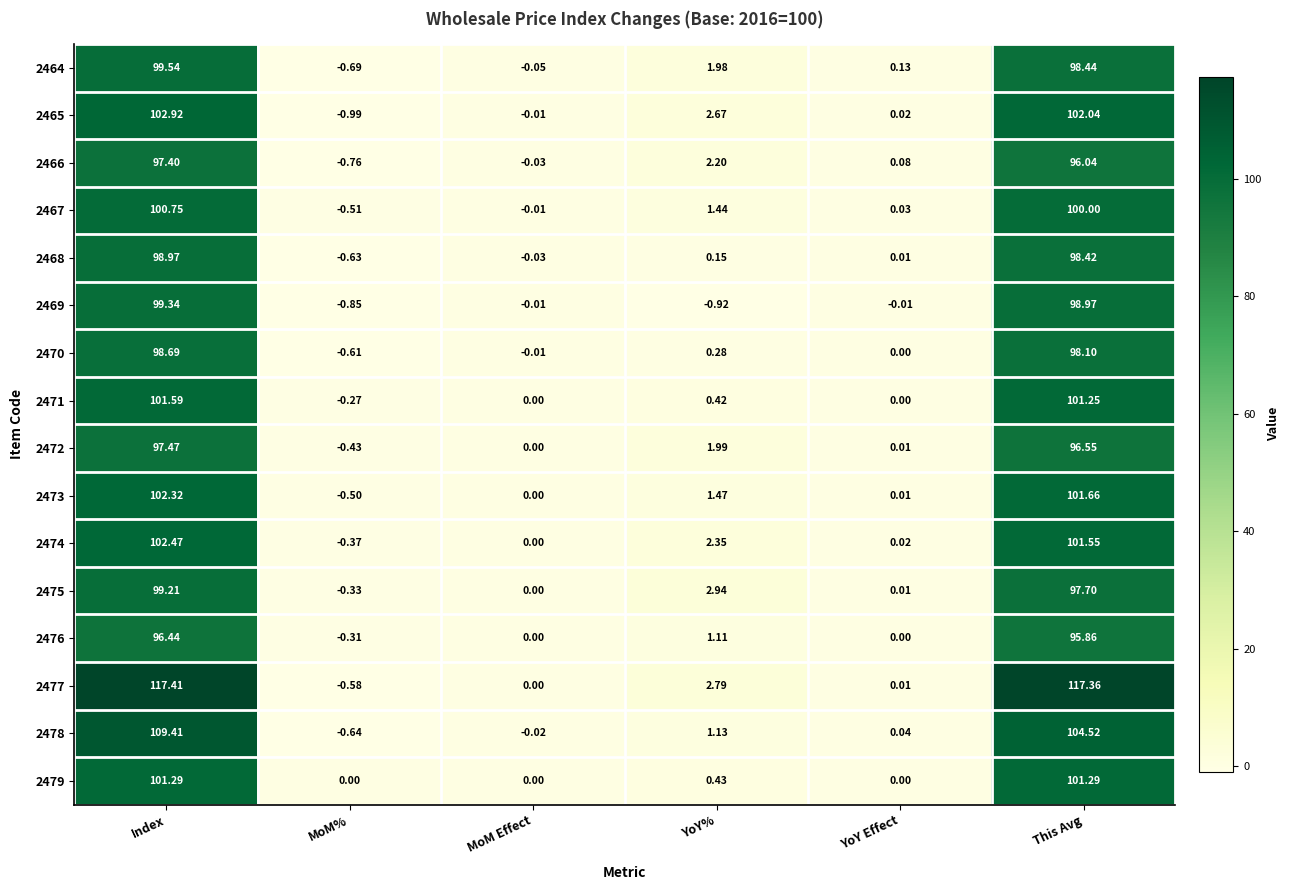

At which label does 2467 reach its minimum?

MoM%